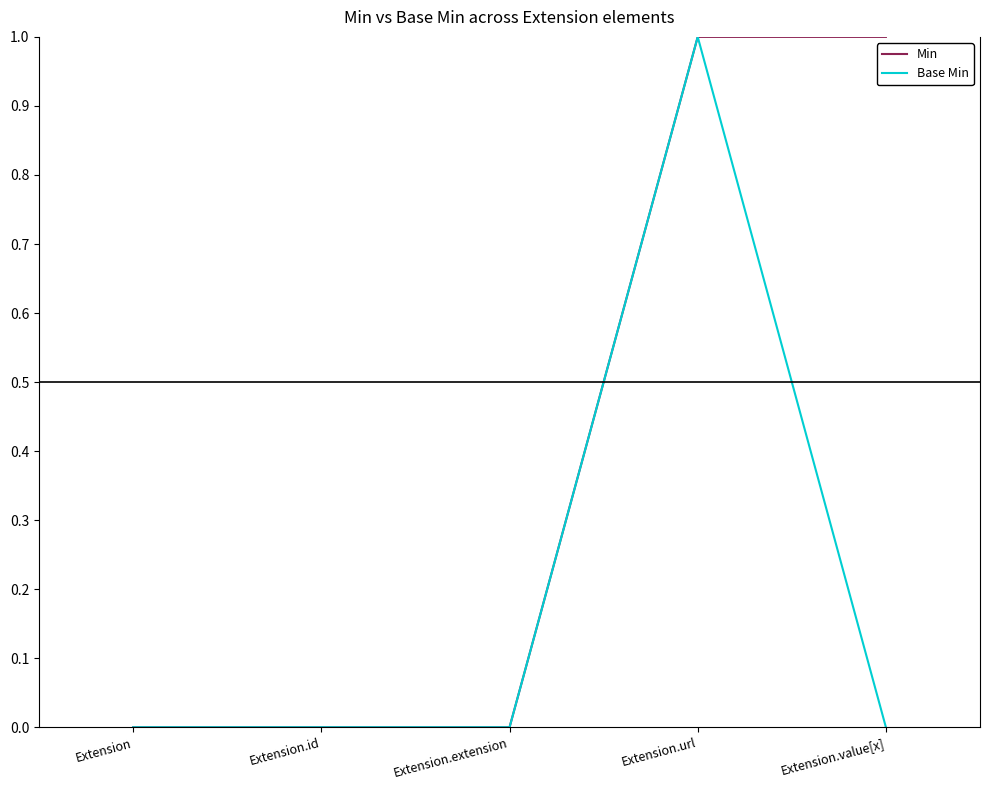

True or false: Base Min has a value of 0 at Extension.

True